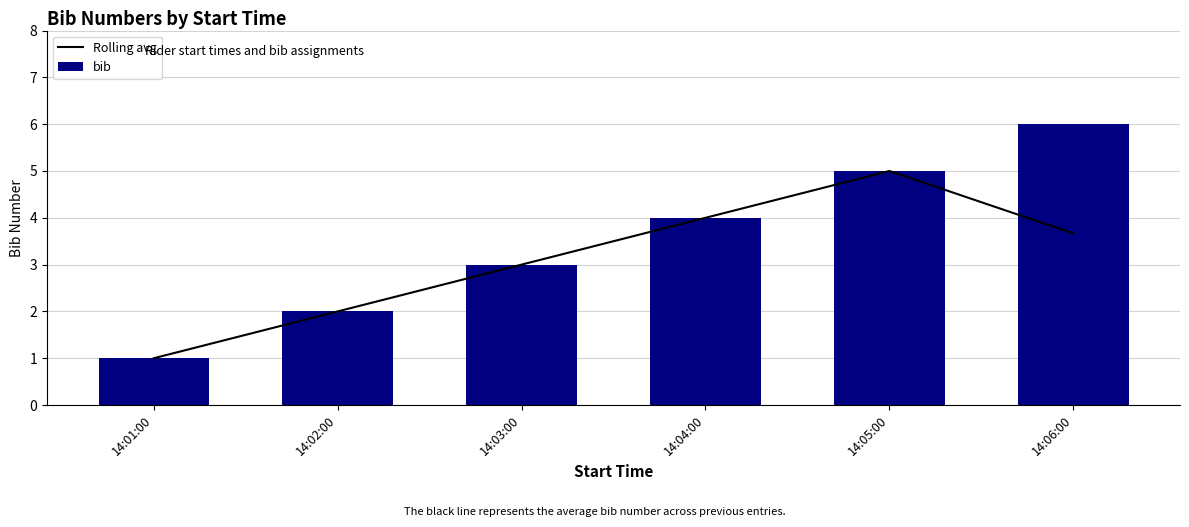

How many data points in bib are above 4?

2